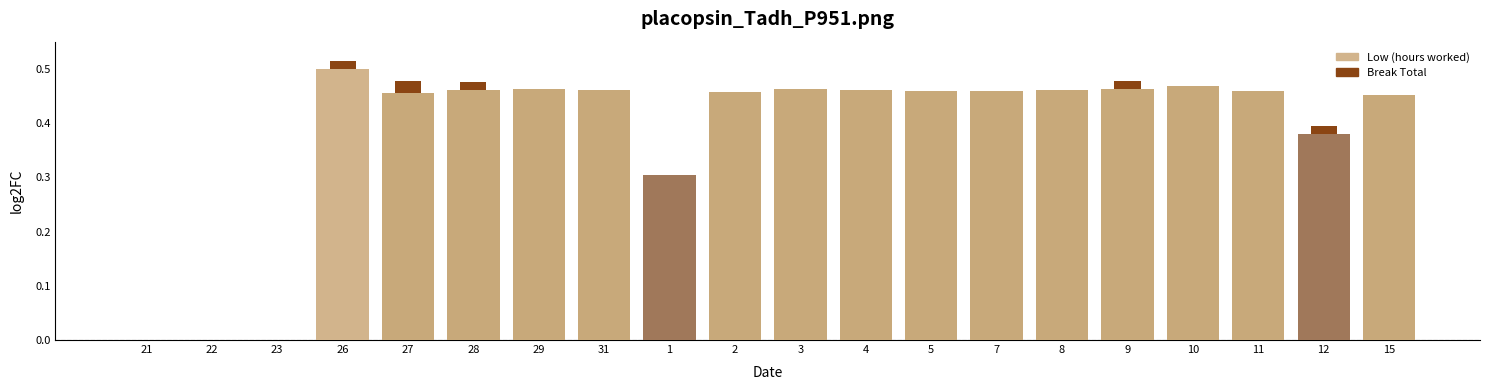

What is the label of the 3rd bar from the left?

23